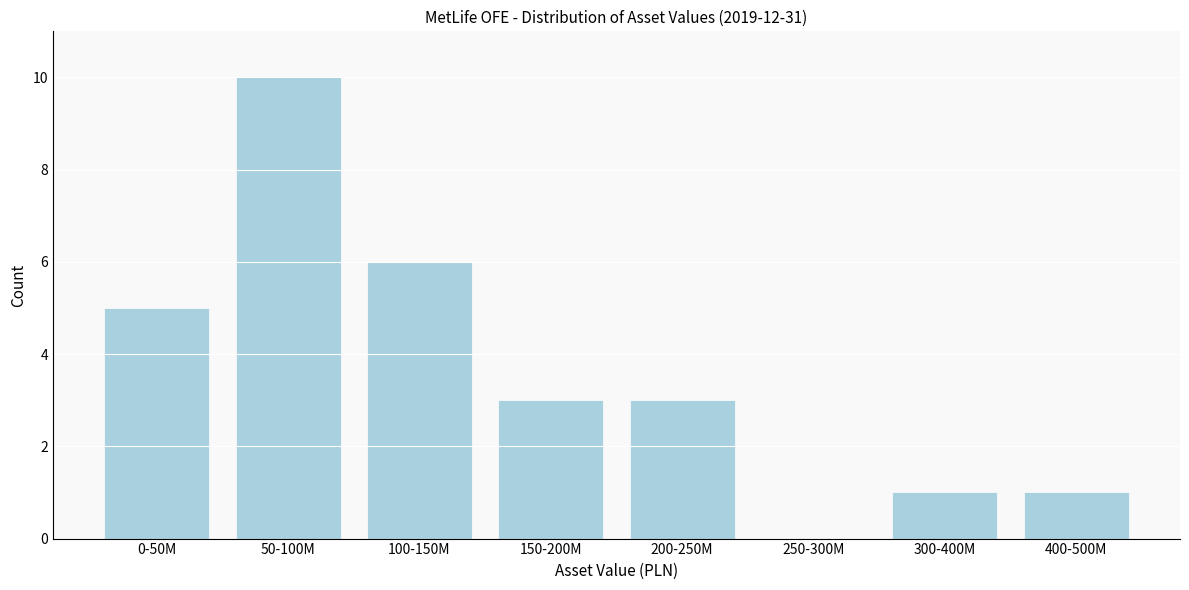

Reading right to left, extract all data points from this chart.

400-500M=1	300-400M=1	250-300M=0	200-250M=3	150-200M=3	100-150M=6	50-100M=10	0-50M=5